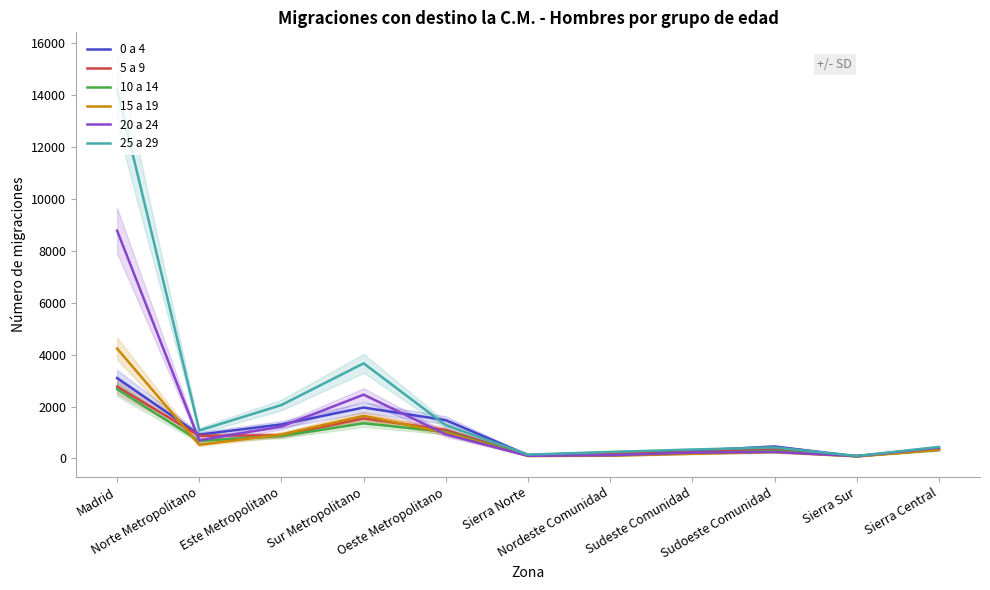

Is the value of 25 a 29 at Oeste Metropolitano greater than the value of 0 a 4 at Sudoeste Comunidad?

Yes